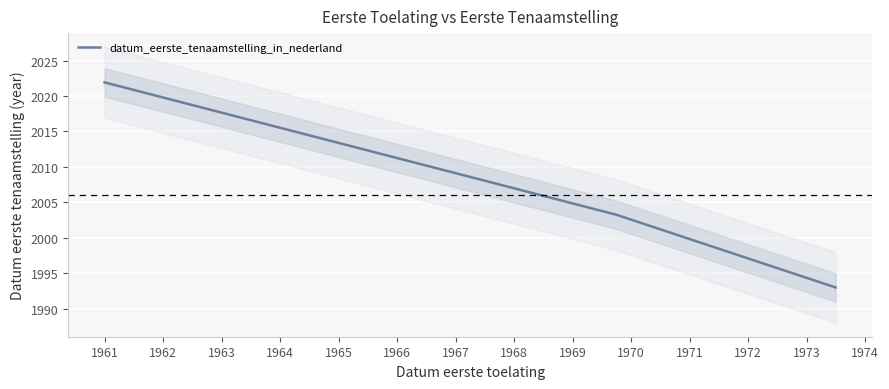

Is this an area chart (filled region under the line)?

No